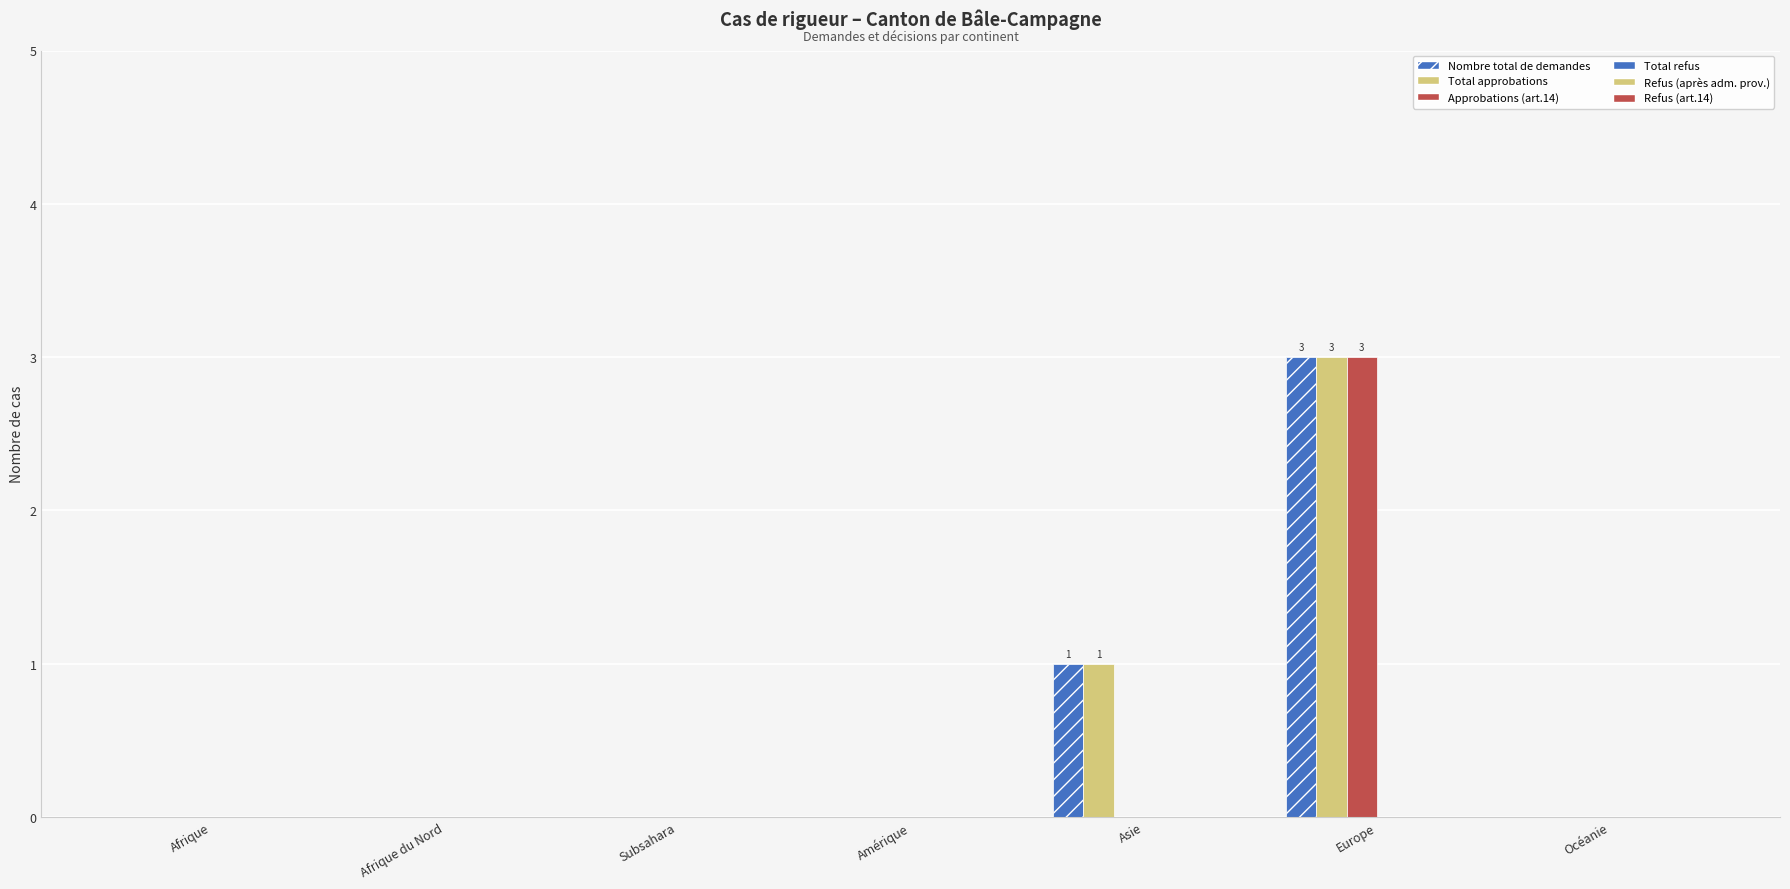

Which has a higher value, Amérique or Afrique du Nord?

Amérique